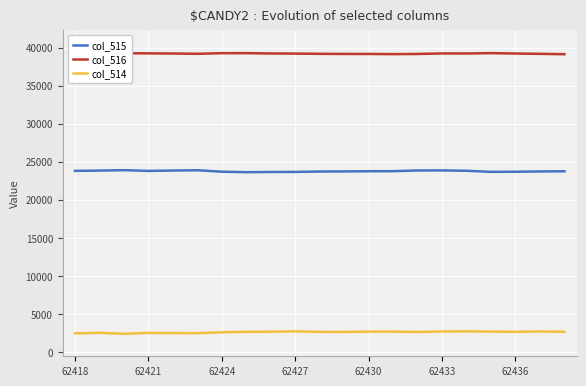

How many lines are shown in the chart?

3